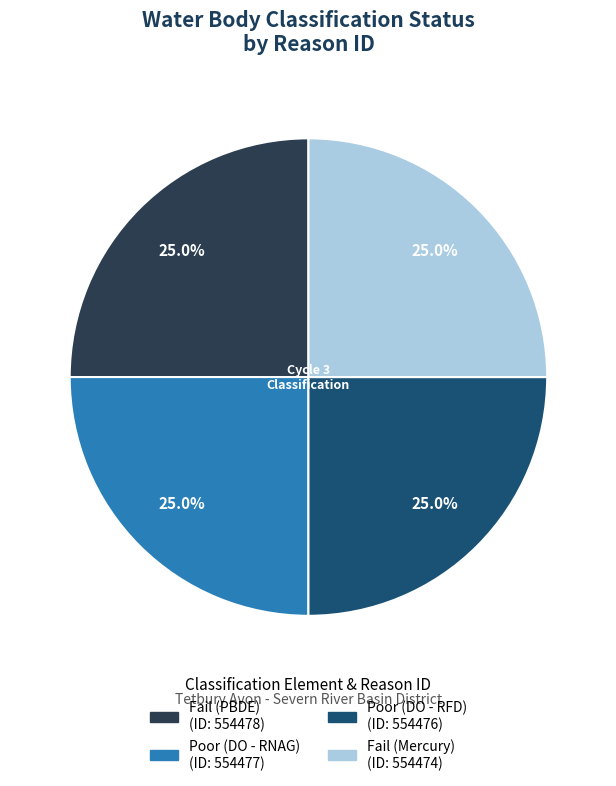

Approximately how many times larger is the value at Poor (DO - RFD) compared to Fail (Mercury)?

1.0